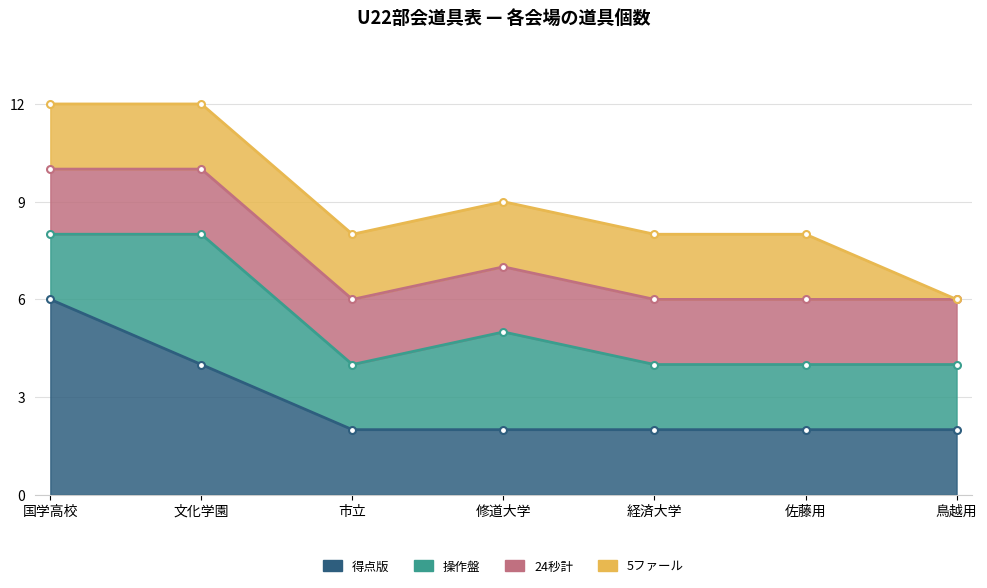

True or false: 24秒計 has more than 2 points higher than both neighbors.

False